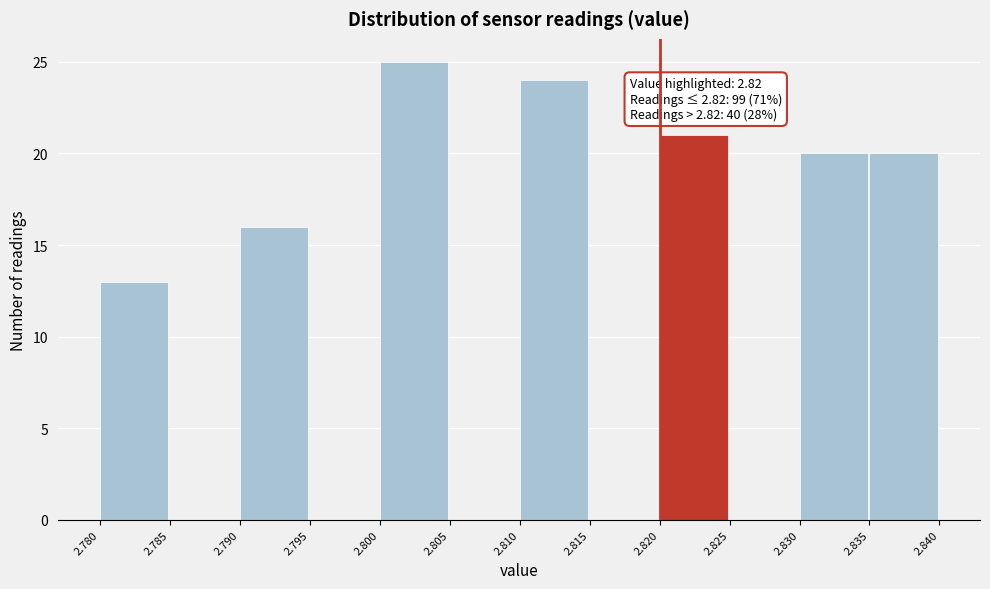

Over which range of the x-axis is the bar tallest?

2.800 to 2.805